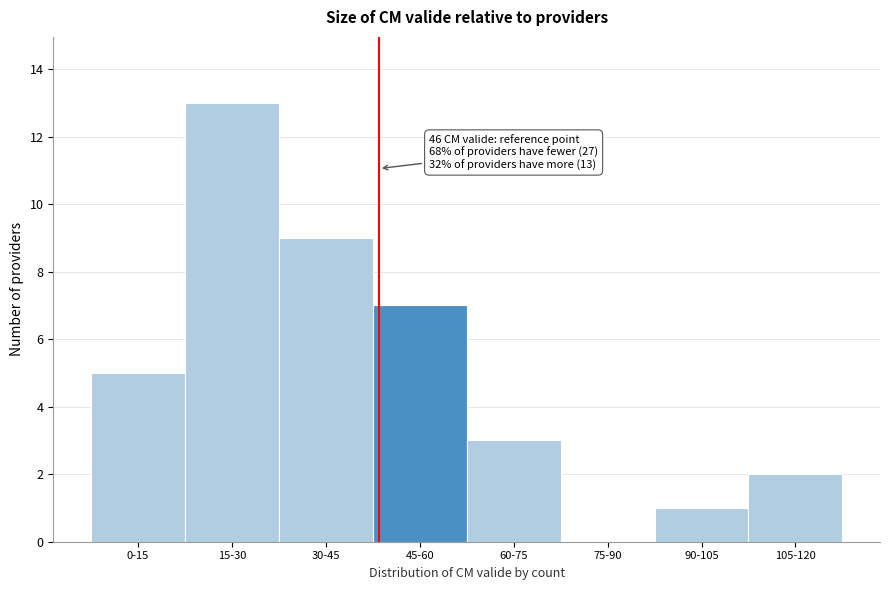

Reading right to left, extract all data points from this chart.

105-120=2	90-105=1	75-90=0	60-75=3	45-60=7	30-45=9	15-30=13	0-15=5